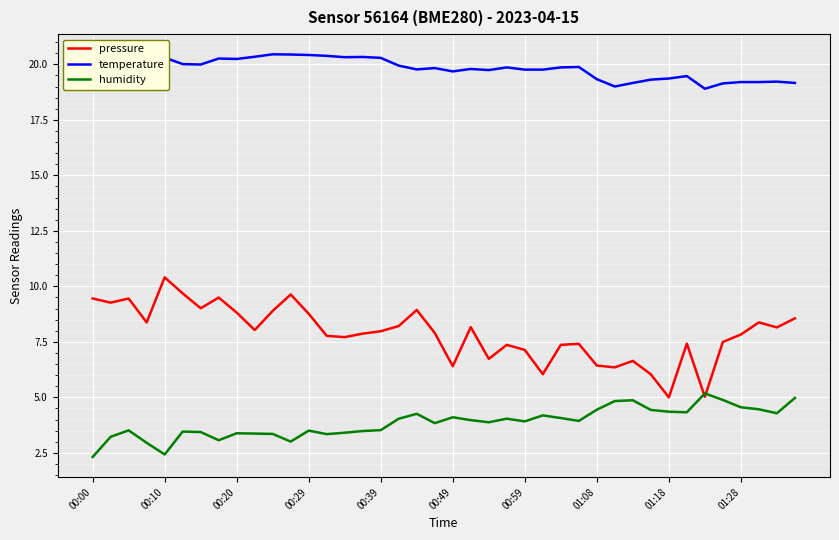

Which series has the largest total across all categories?

temperature